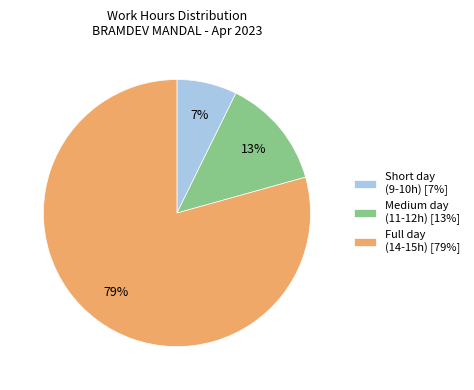

Between Full day (14-15h) [79%] and Short day (9-10h) [7%], which is larger?

Full day (14-15h) [79%]